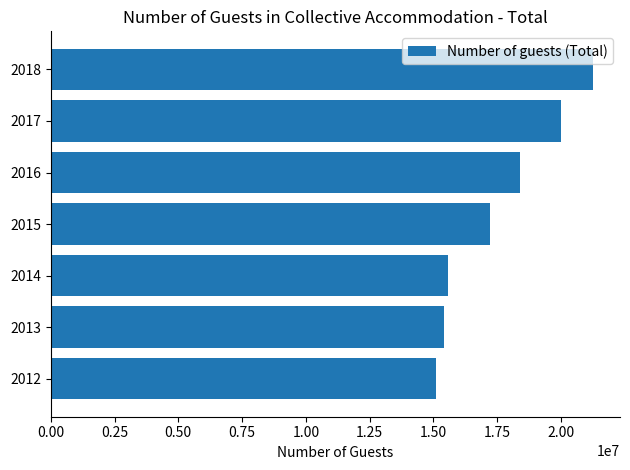

Is it true that the value at 2016 is 18388853?

True